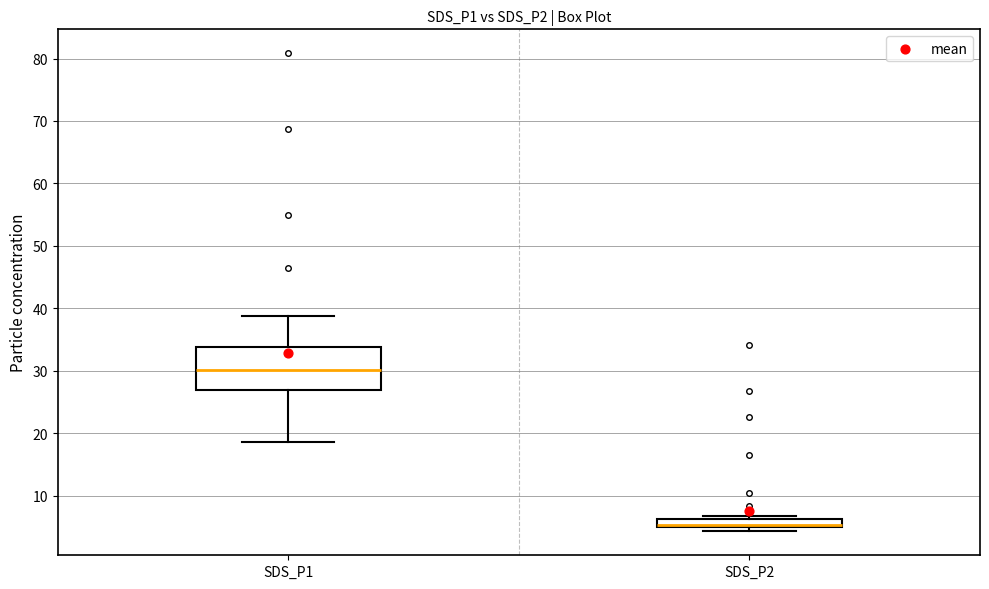

Where is the lower edge of the box for SDS_P1 on the y-axis? The values are not printed on the chart, so give them approximately, as read against the axis.

27